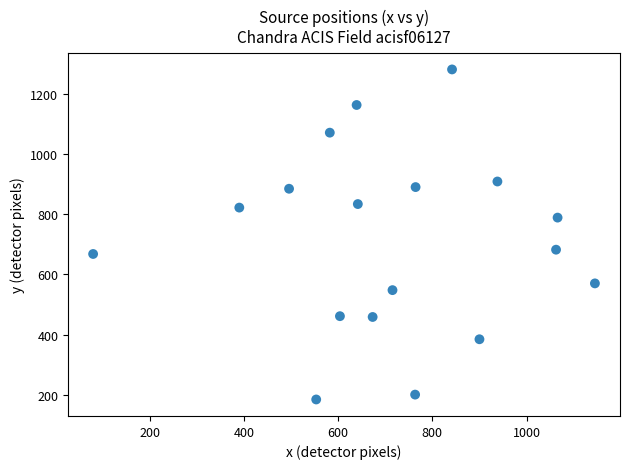

What is the range of X values (max minus min)?

1064.6